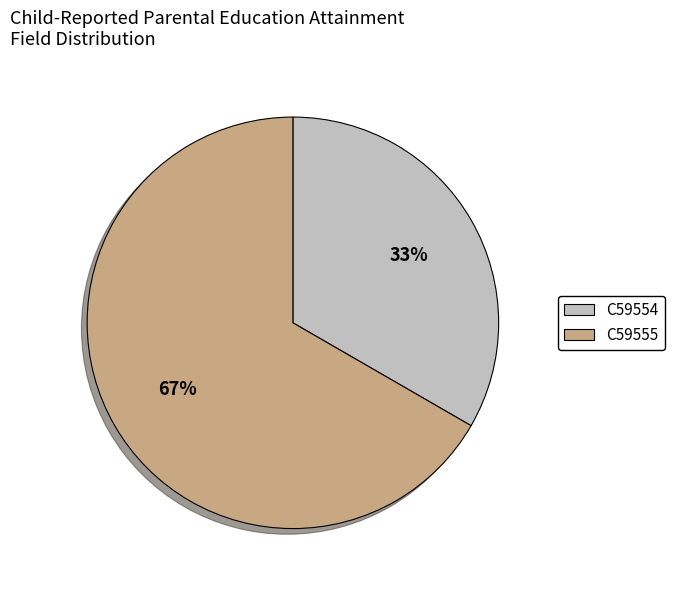

How many slices are in this pie chart?

2